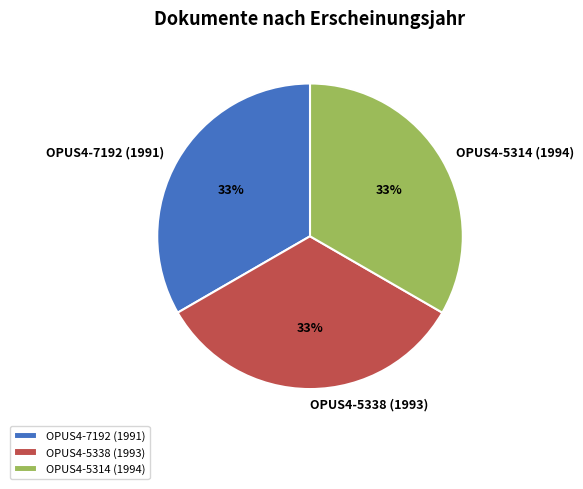

Count the number of slices in the pie.

3